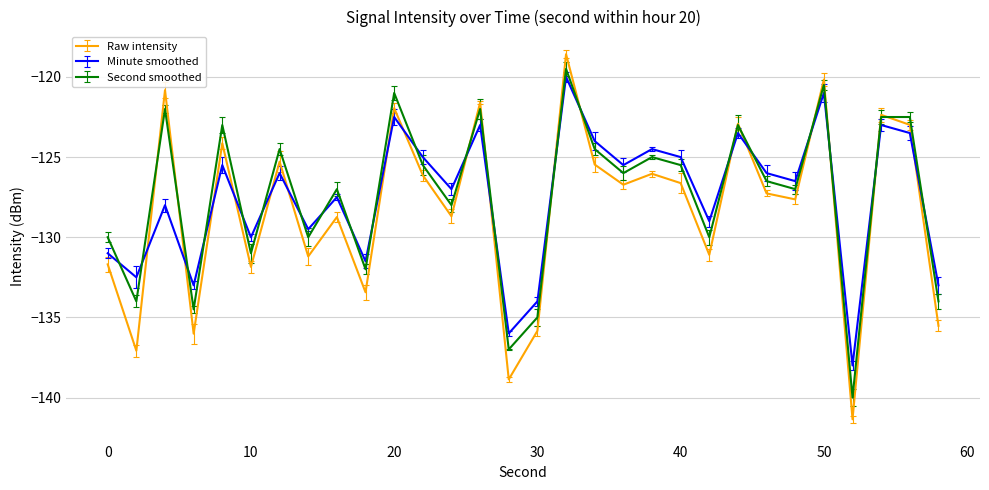

True or false: Second smoothed and Minute smoothed intersect in this chart.

True